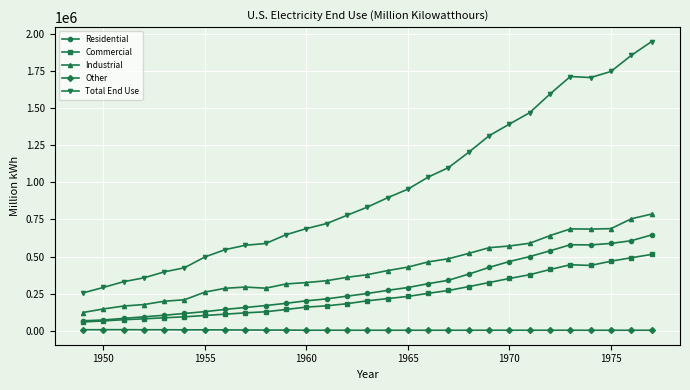

What is the maximum value for Commercial?

514028.7